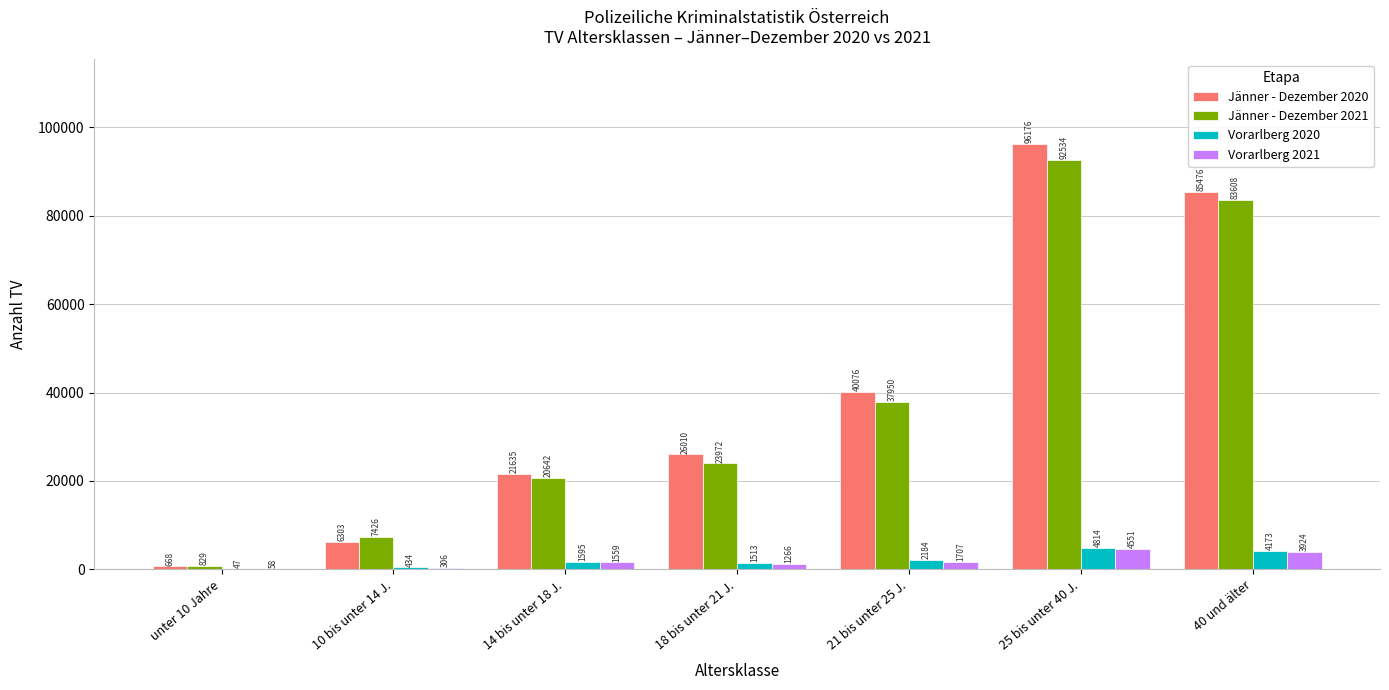

At which category is the sum across all series the highest?

25 bis unter 40 J.